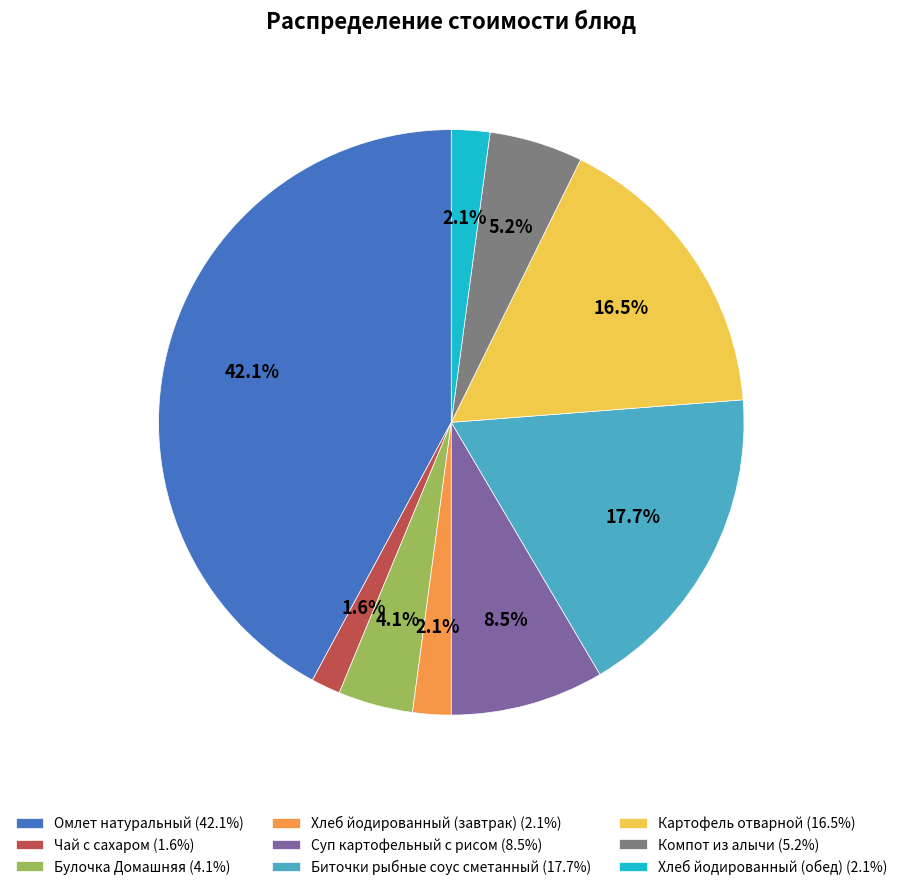

How many segments does this pie chart have?

9